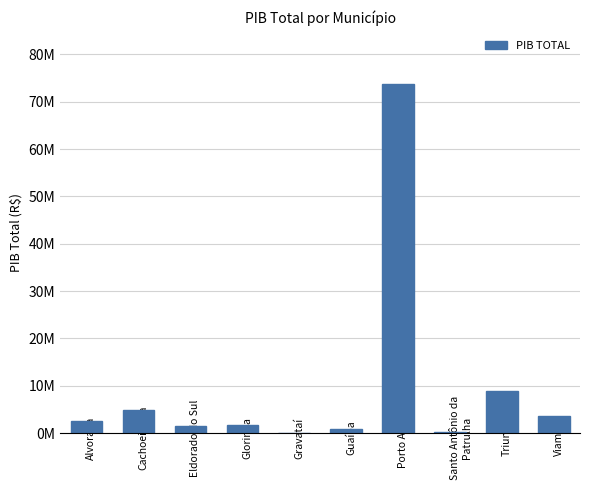

Reading right to left, what are all the values shown in this chart?

Viamão=3564507.0	Triunfo=8803874.3	Santo Antônio da Patrulha=317673.5	Porto Alegre=73862306.0	Guaíba=828595.8	Gravataí=67518.0	Glorinha=1720060.8	Eldorado do Sul=1590084.6	Cachoeirinha=4960250.4	Alvorada=2607247.2